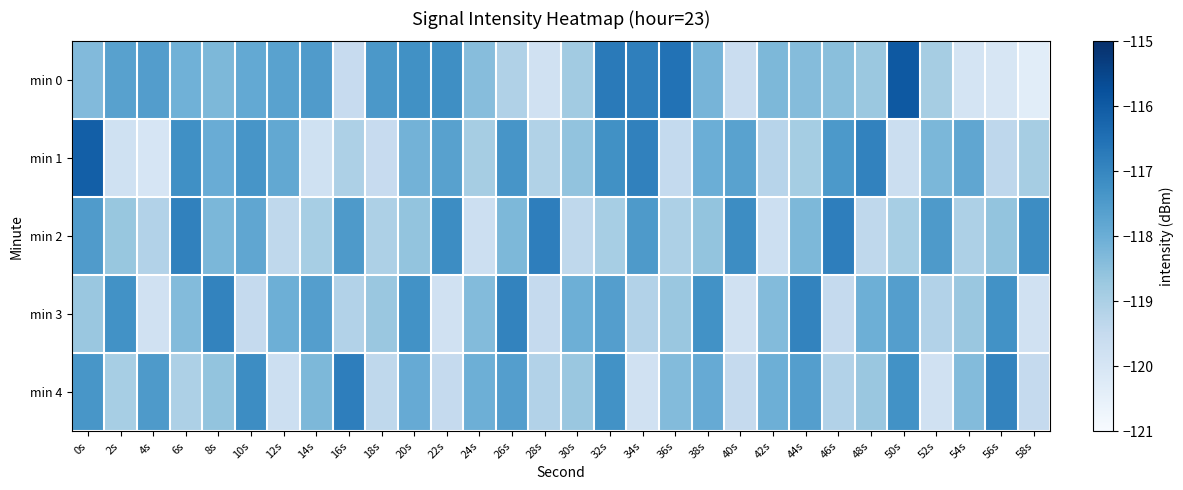

Reading left to right, extract all data points from this chart.

min 0: 0s=-118.4	2s=-117.7	4s=-117.6	6s=-118.1	8s=-118.3	10s=-117.9	12s=-117.7	14s=-117.5	16s=-119.5	18s=-117.4	20s=-117.2	22s=-117.2	24s=-118.4	26s=-119.1	28s=-119.8	30s=-118.8	32s=-116.7	34s=-116.8	36s=-116.5	38s=-118.2	40s=-119.6	42s=-118.3	44s=-118.4	46s=-118.4	48s=-118.7	50s=-116.0	52s=-118.9	54s=-120.0	56s=-120.0	58s=-120.4
min 1: 0s=-116.1	2s=-119.8	4s=-120.0	6s=-117.2	8s=-118.0	10s=-117.3	12s=-117.9	14s=-119.8	16s=-119.1	18s=-119.5	20s=-118.1	22s=-117.7	24s=-118.9	26s=-117.3	28s=-119.1	30s=-118.6	32s=-117.2	34s=-116.9	36s=-119.5	38s=-118.0	40s=-117.7	42s=-119.2	44s=-118.9	46s=-117.5	48s=-116.9	50s=-119.7	52s=-118.2	54s=-117.8	56s=-119.3	58s=-118.9
min 2: 0s=-117.5	2s=-118.7	4s=-119.1	6s=-116.9	8s=-118.3	10s=-117.8	12s=-119.4	14s=-118.9	16s=-117.5	18s=-119.0	20s=-118.6	22s=-117.1	24s=-119.7	26s=-118.3	28s=-116.8	30s=-119.4	32s=-118.9	34s=-117.5	36s=-119.0	38s=-118.6	40s=-117.1	42s=-119.7	44s=-118.3	46s=-116.8	48s=-119.4	50s=-118.9	52s=-117.5	54s=-119.0	56s=-118.6	58s=-117.1
min 3: 0s=-118.7	2s=-117.3	4s=-119.8	6s=-118.4	8s=-116.9	10s=-119.5	12s=-118.0	14s=-117.6	16s=-119.1	18s=-118.7	20s=-117.3	22s=-119.8	24s=-118.4	26s=-116.9	28s=-119.5	30s=-118.0	32s=-117.6	34s=-119.1	36s=-118.7	38s=-117.3	40s=-119.8	42s=-118.4	44s=-116.9	46s=-119.5	48s=-118.0	50s=-117.6	52s=-119.1	54s=-118.7	56s=-117.3	58s=-119.8
min 4: 0s=-117.4	2s=-118.9	4s=-117.5	6s=-119.0	8s=-118.6	10s=-117.1	12s=-119.7	14s=-118.3	16s=-116.8	18s=-119.4	20s=-117.9	22s=-119.5	24s=-118.0	26s=-117.6	28s=-119.1	30s=-118.7	32s=-117.3	34s=-119.8	36s=-118.4	38s=-117.9	40s=-119.5	42s=-118.0	44s=-117.6	46s=-119.1	48s=-118.7	50s=-117.3	52s=-119.8	54s=-118.4	56s=-116.9	58s=-119.5